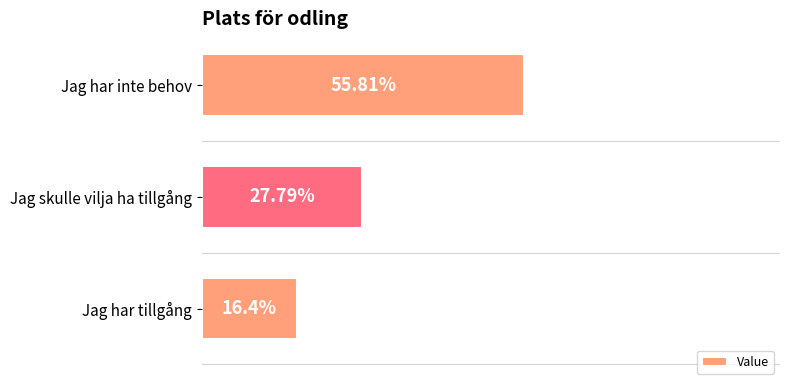

Between Jag skulle vilja ha tillgång and Jag har tillgång, which is larger?

Jag skulle vilja ha tillgång